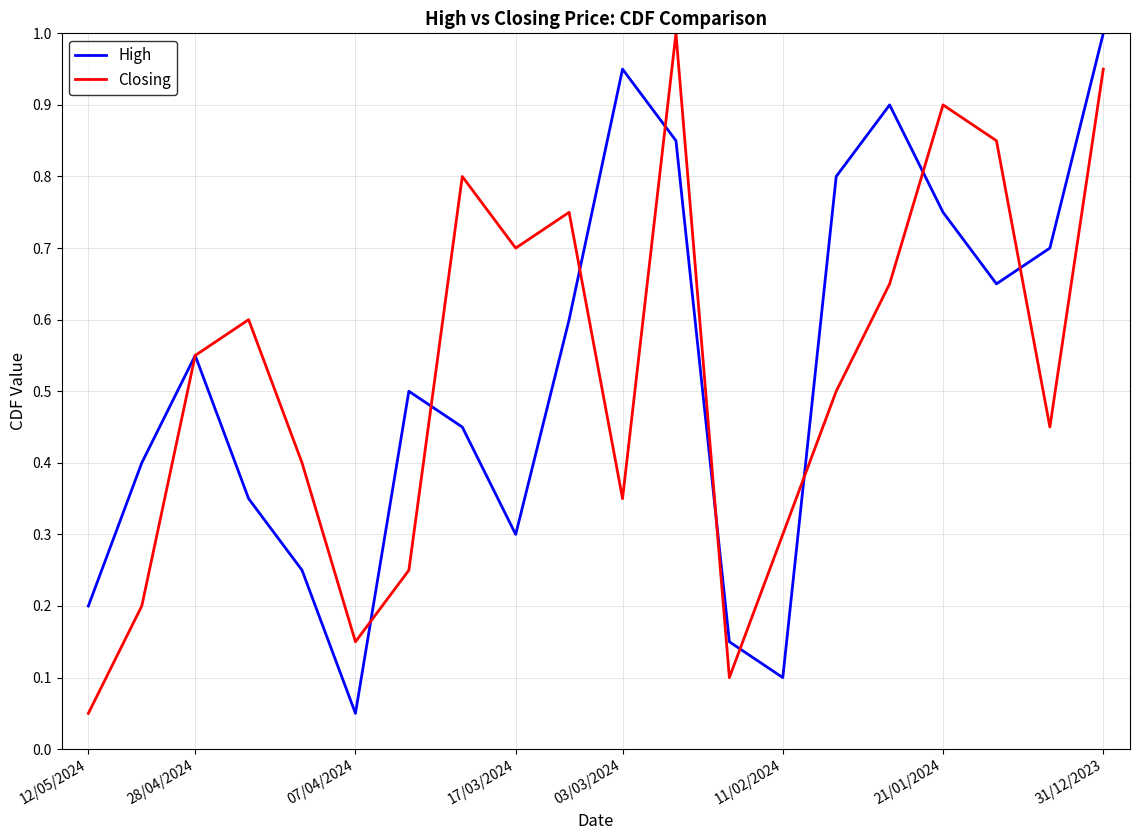

Does the chart display data point markers on the line(s)?

No